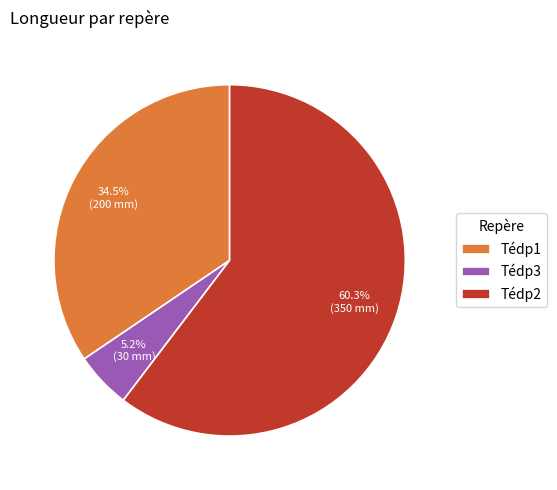

Which slice is the smallest?

Tédp3